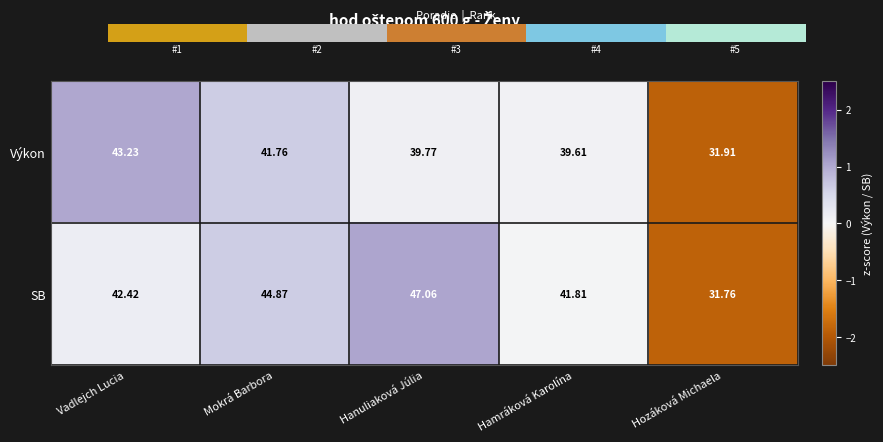

Between Hanuliaková Júlia and Hamráková Karolína, which series saw the biggest shift?

SB